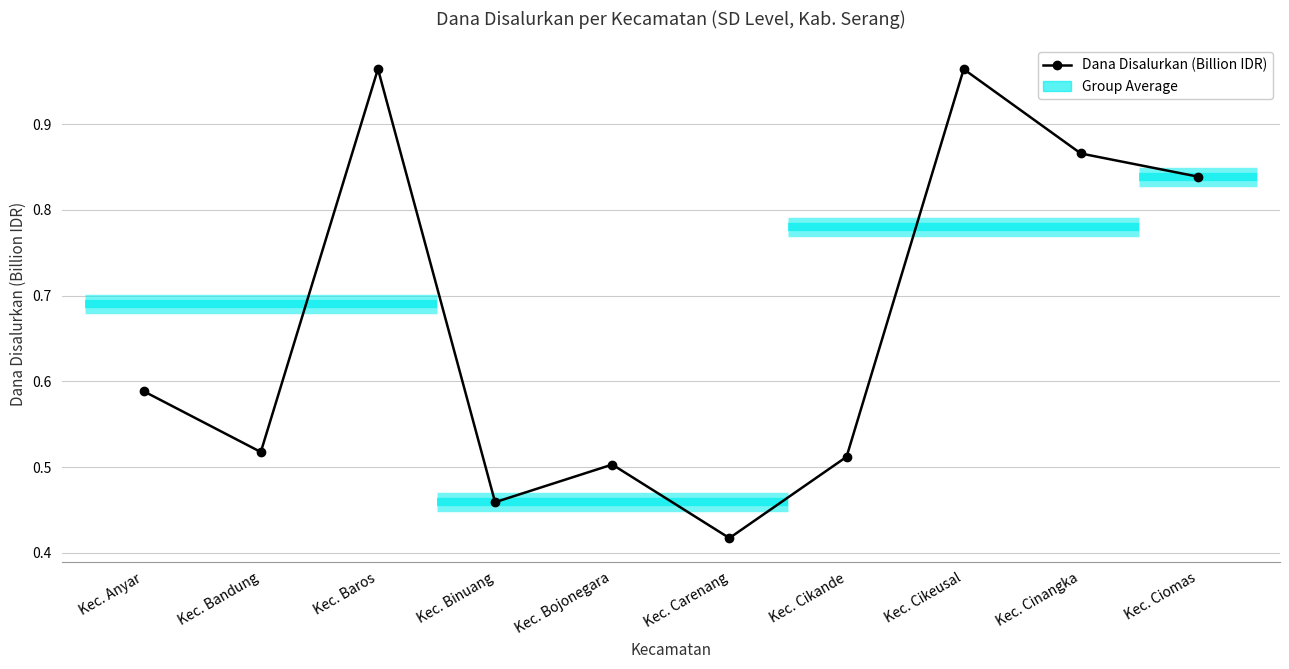

What is the label of the 9th point from the right?

Kec. Bandung